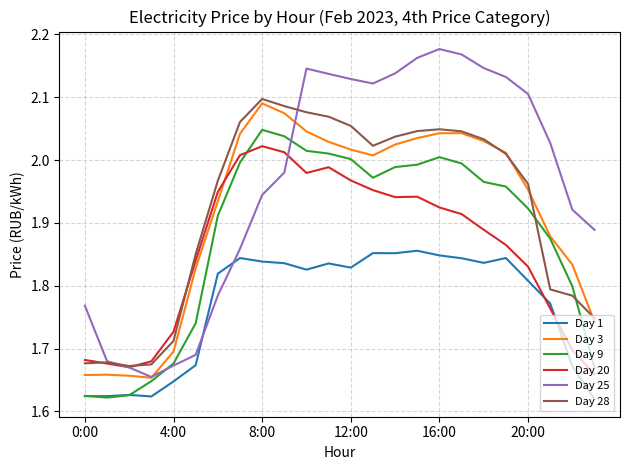

Which series has the largest total across all categories?

Day 25